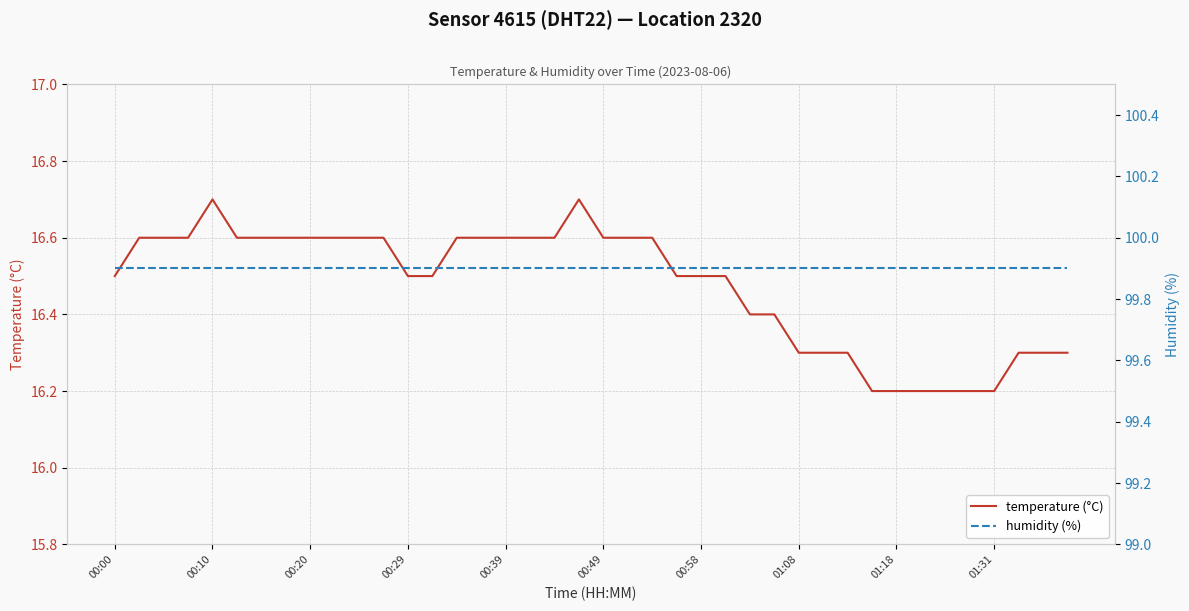

True or false: humidity (%) and temperature (°C) intersect in this chart.

False